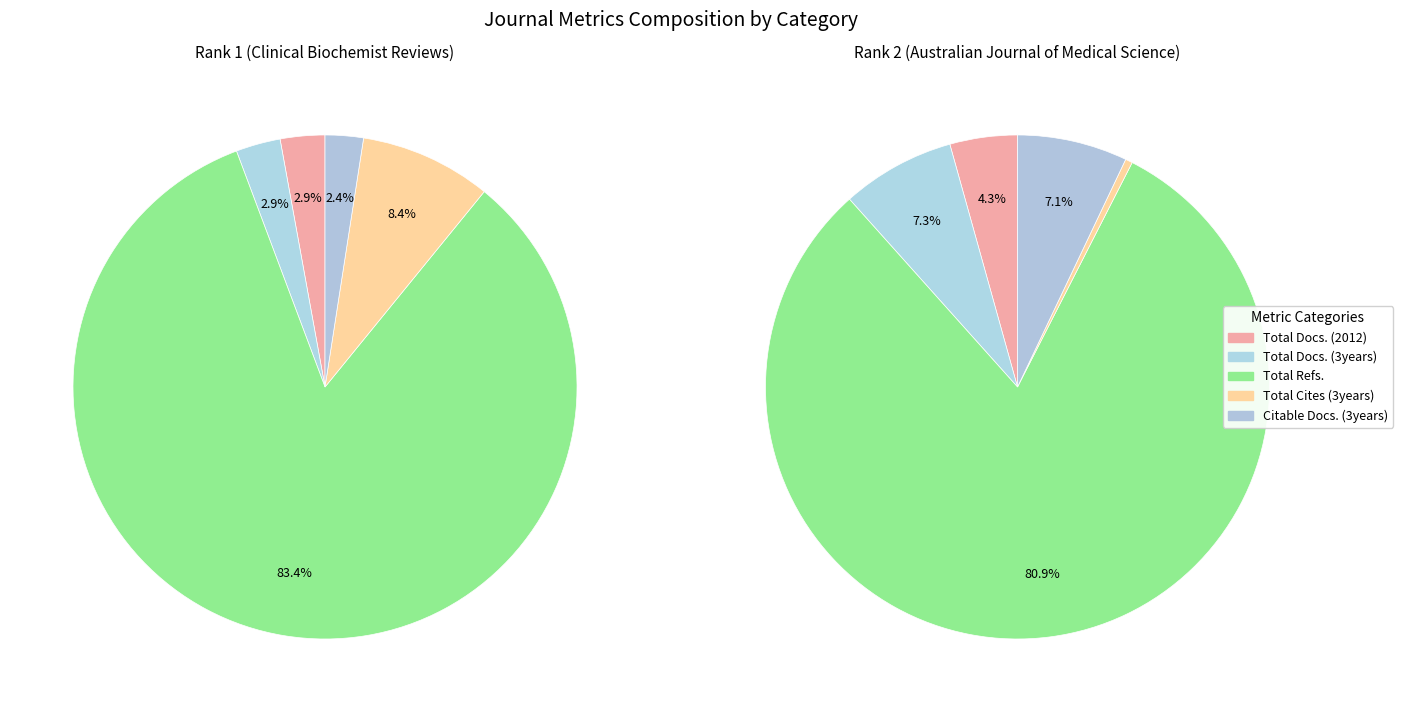

Does Total Cites (3years) represent more than half of the total?

No